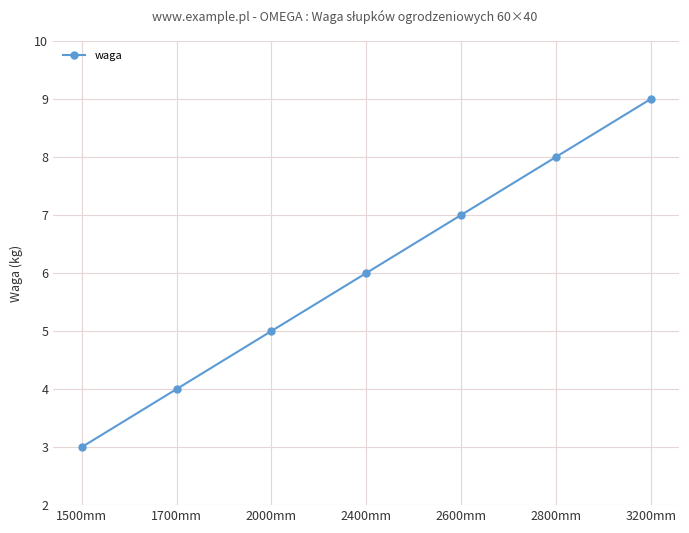

At which category does the chart reach its minimum across all series?

1500mm